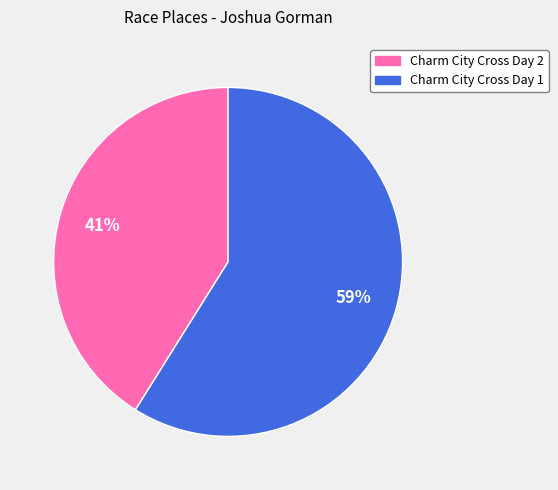

Which slice is the largest?

Charm City Cross Day 1